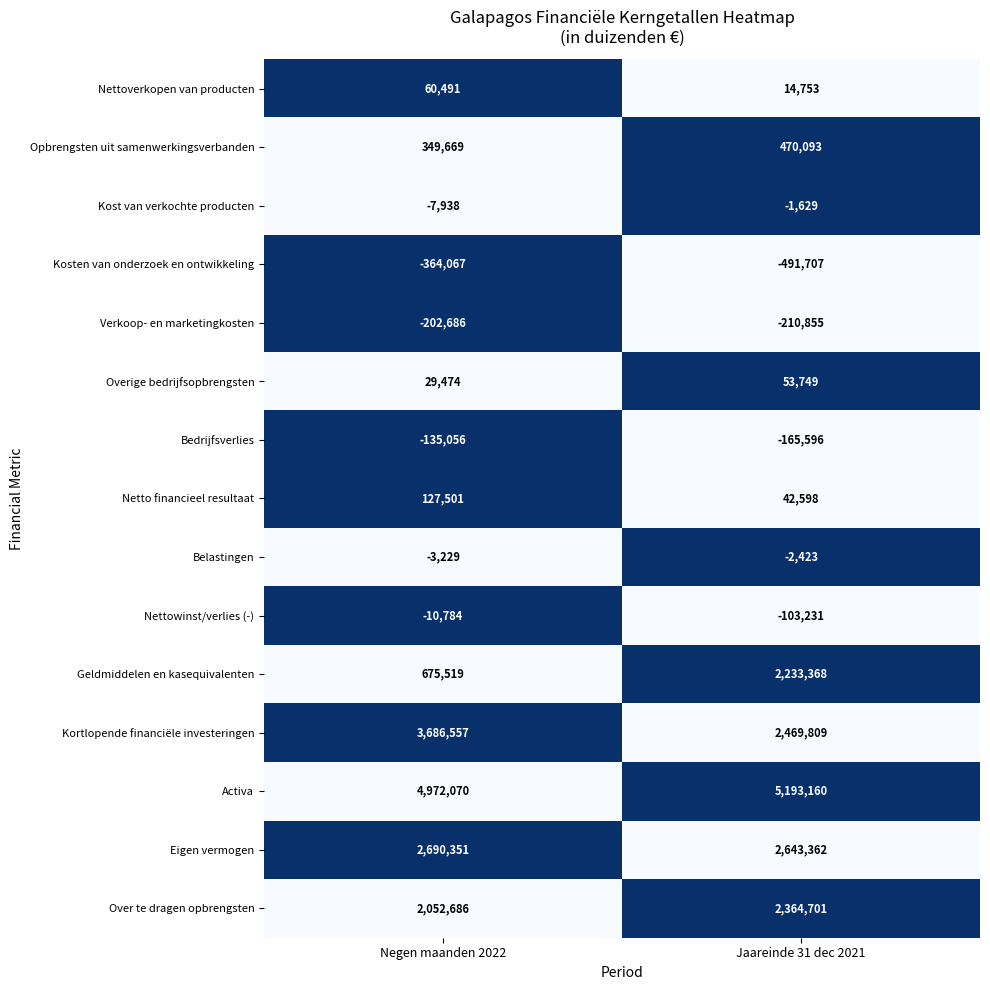

Where is Belastingen nearest to the value -2826?

Negen maanden 2022